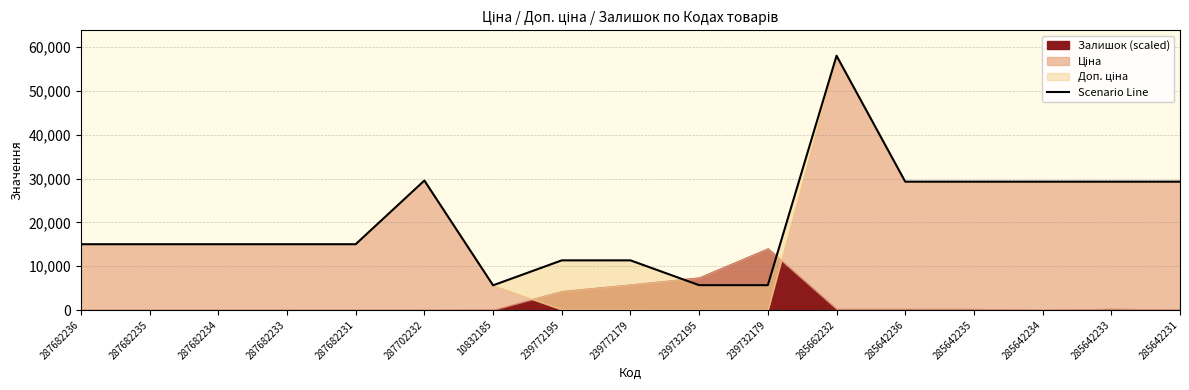

Which category has the lowest value across all series?

10832185